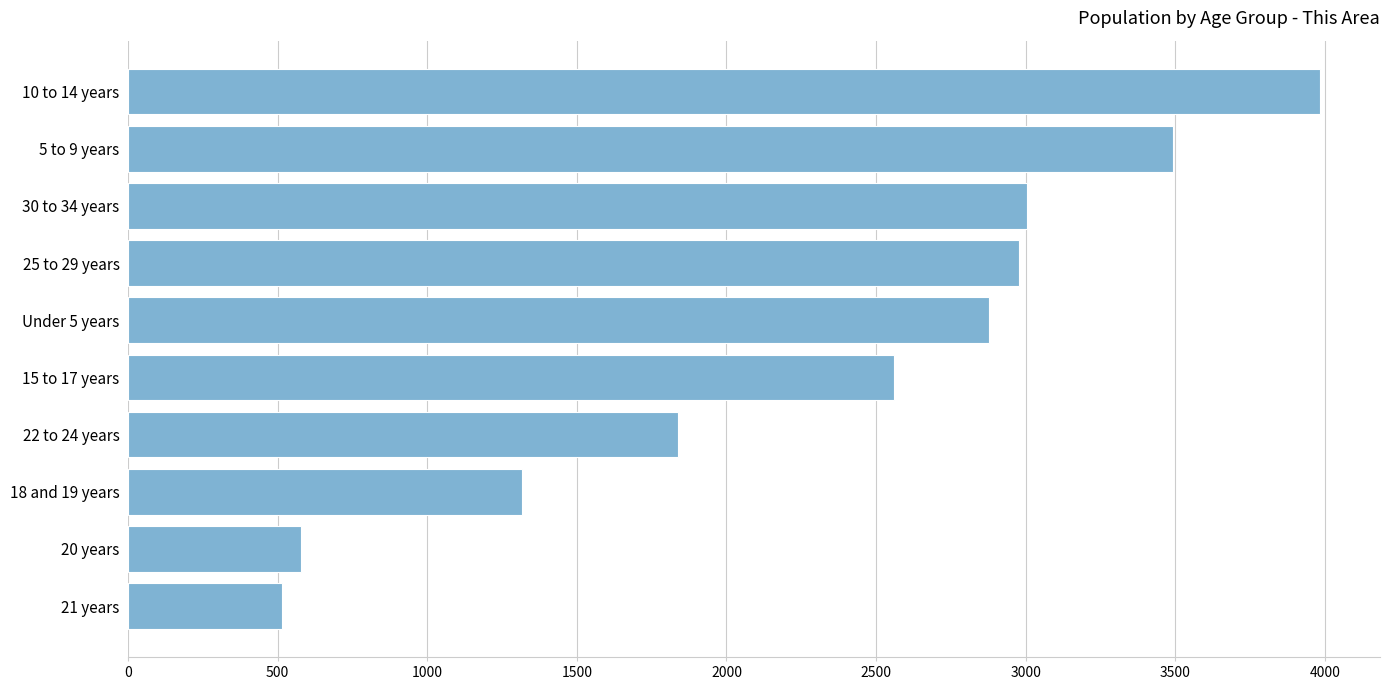

Is it true that the value at 18 and 19 years is 1949?

False